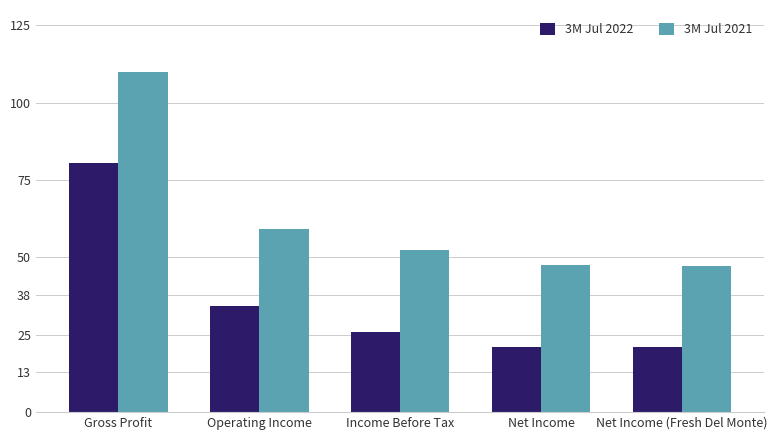

Rank the series by their average value, from lowest to highest.

3M Jul 2022, 3M Jul 2021